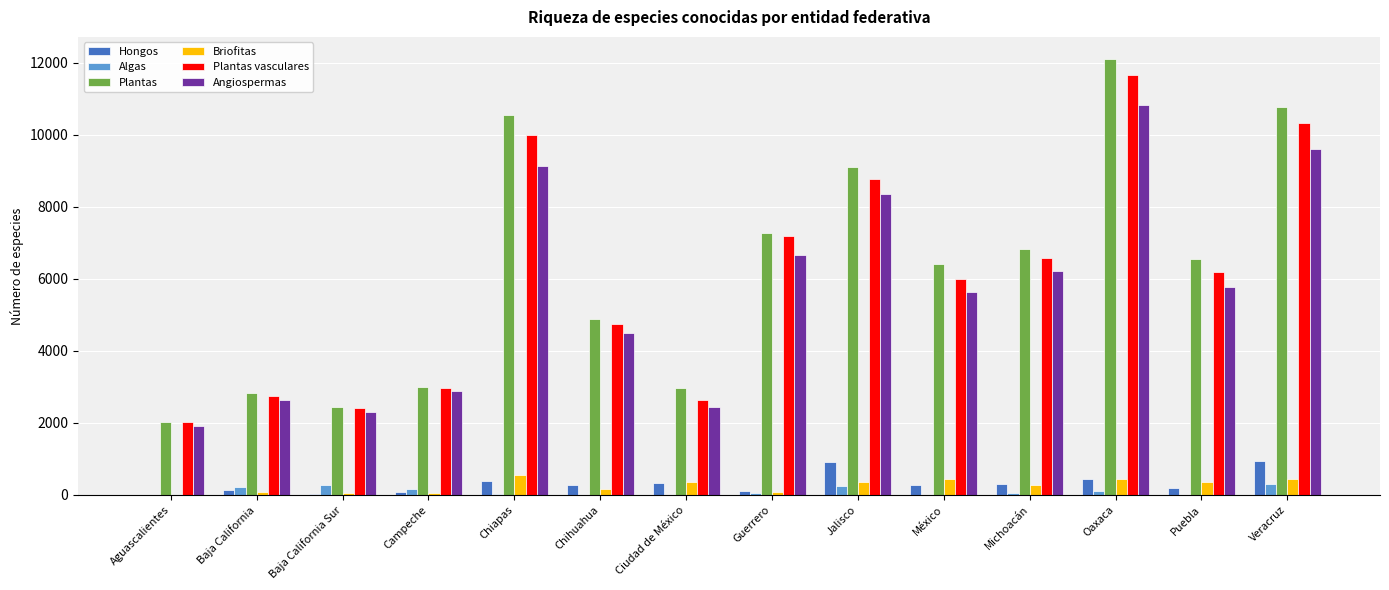

Which series changed the most between Campeche and Puebla?

Plantas